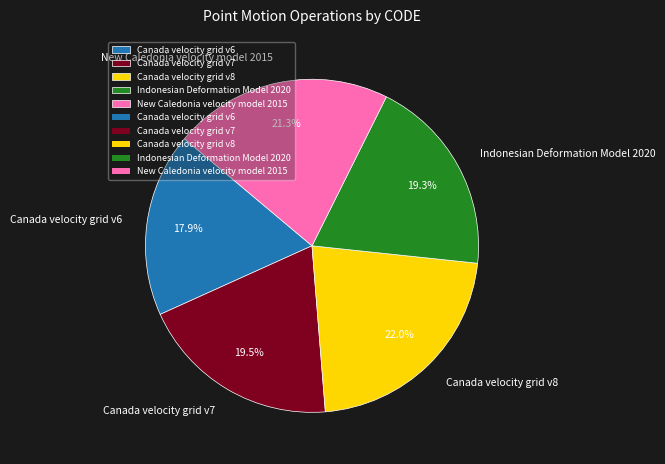

What is the smallest slice in the pie chart?

Canada velocity grid v6